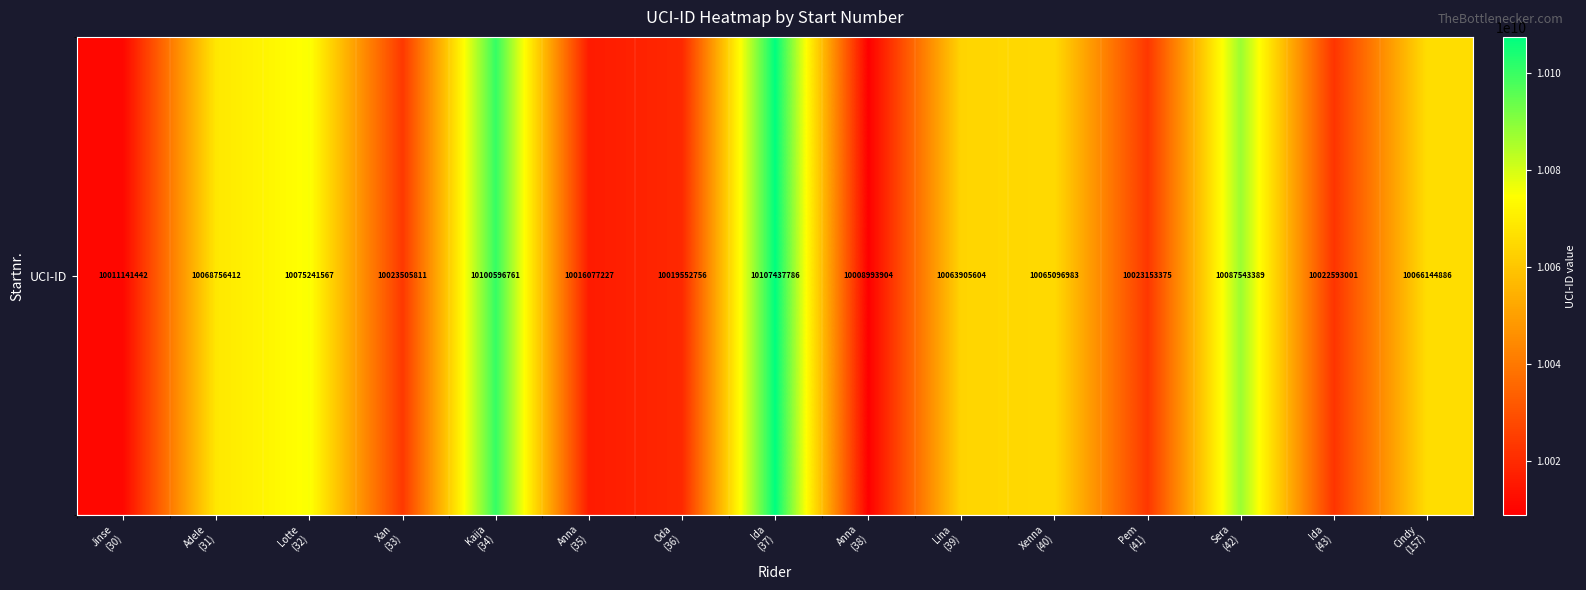

Rank the categories by value from highest to lowest.

Ida
(37), Kaija
(34), Sera
(42), Lotte
(32), Adele
(31), Cindy
(157), Xenna
(40), Lina
(39), Xan
(33), Pem
(41), Ida
(43), Oda
(36), Anna
(35), Jinse
(30), Anna
(38)